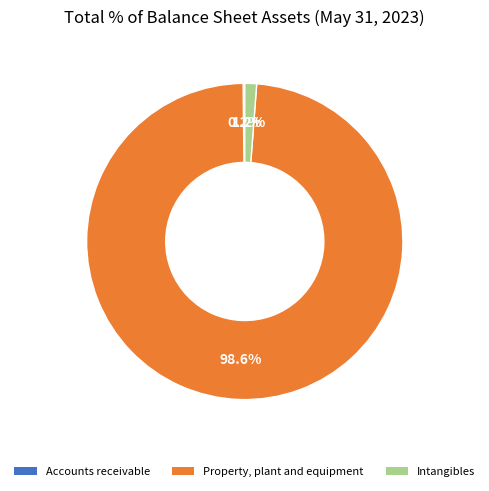

What is the largest slice in the pie chart?

Property, plant and equipment